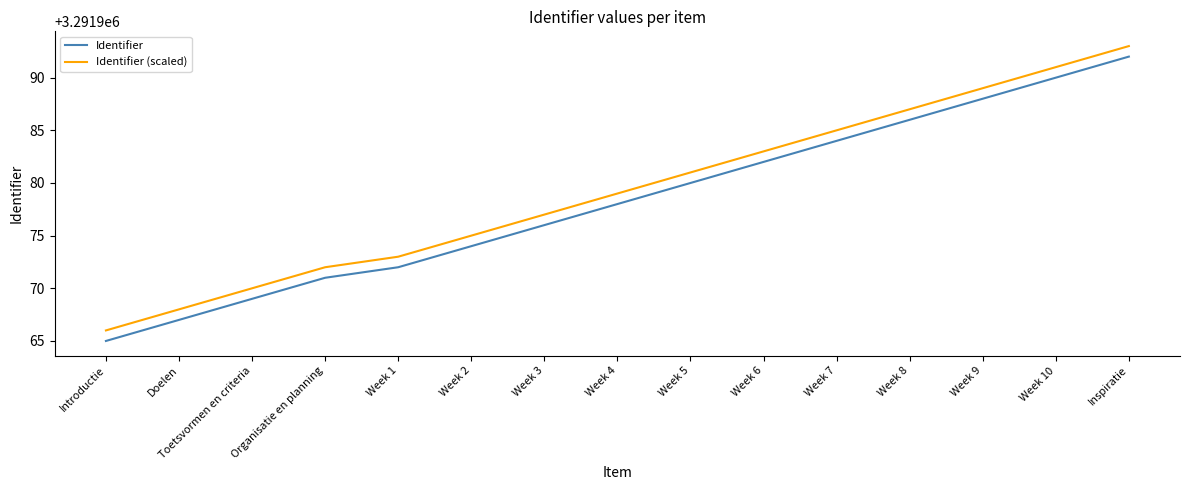

The value of Identifier (scaled) at Week 8 is 3291987. True or false?

True